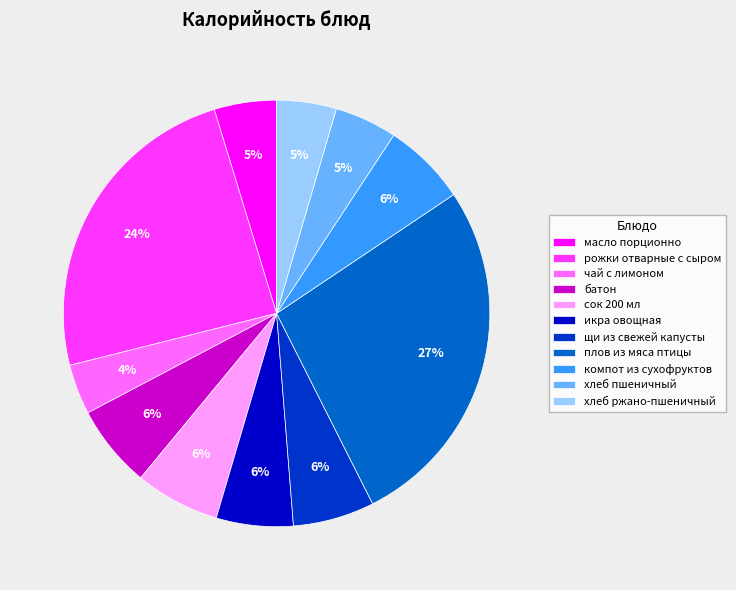

Combined, do компот из сухофруктов and сок 200 мл account for over 50%?

No